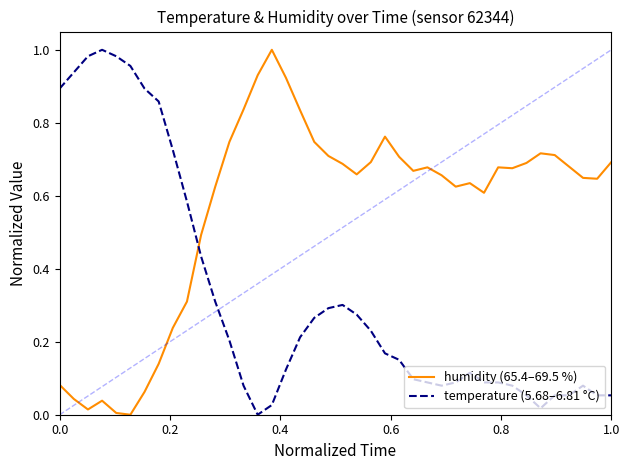

Which series ends up on top after the final intersection of temperature (5.68–6.81 °C) and humidity (65.4–69.5 %)?

humidity (65.4–69.5 %)